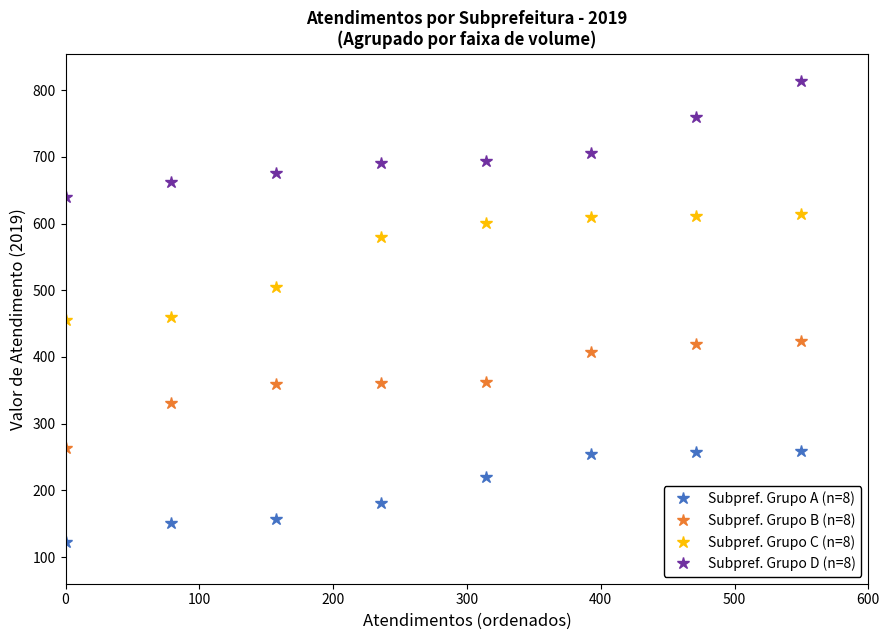

True or false: Subpref. Grupo C (n=8) and Subpref. Grupo B (n=8) intersect in this chart.

False